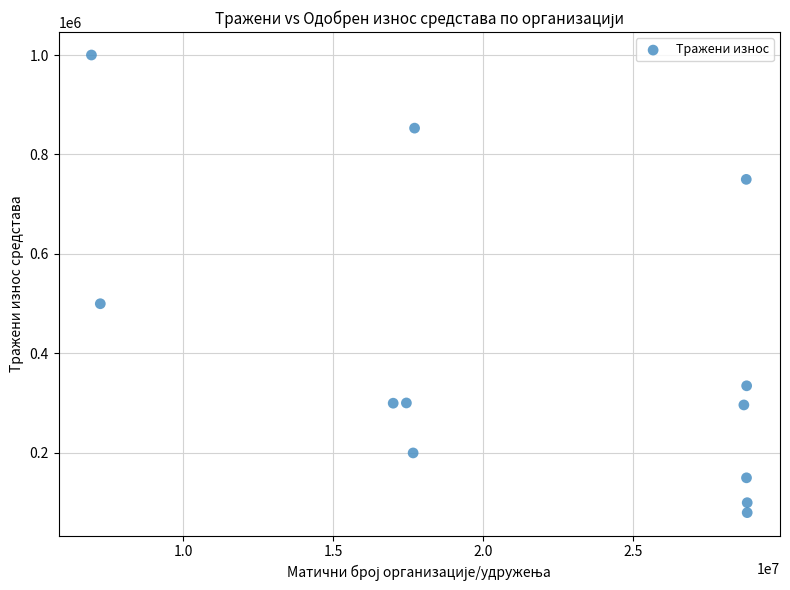

What is the range of X values (max minus min)?

21871407